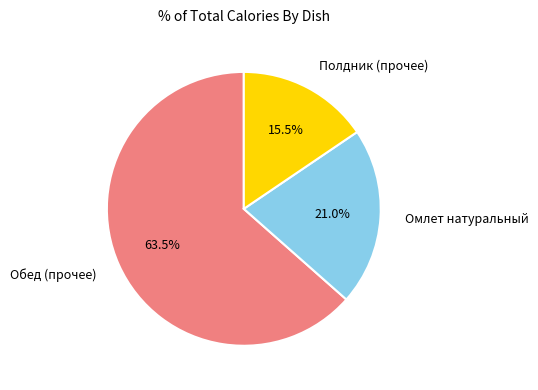

What is the majority slice?

Обед (прочее)